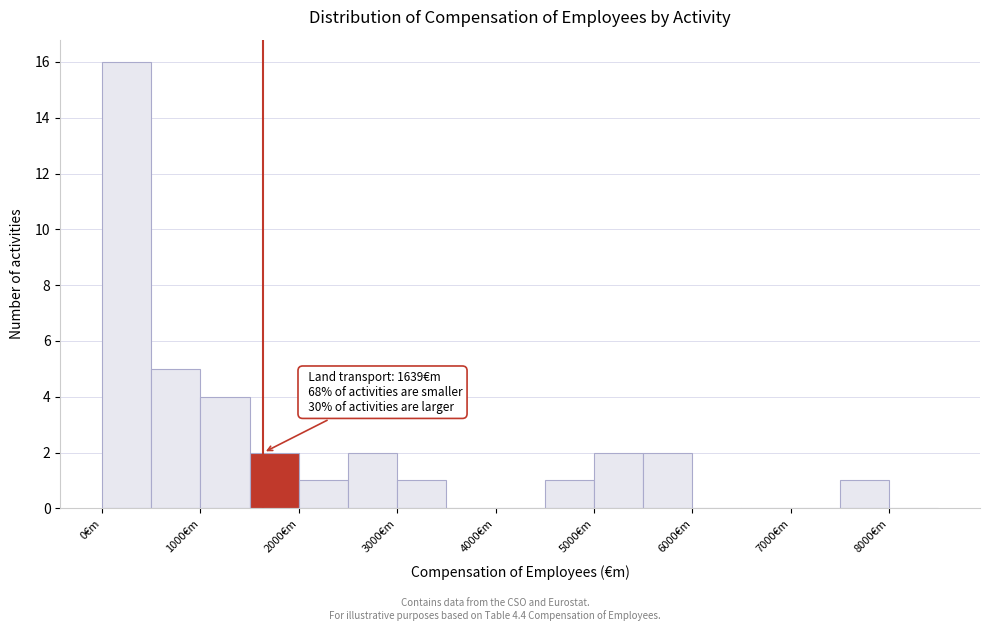

Which range on the x-axis has the tallest bar?

0 to 500